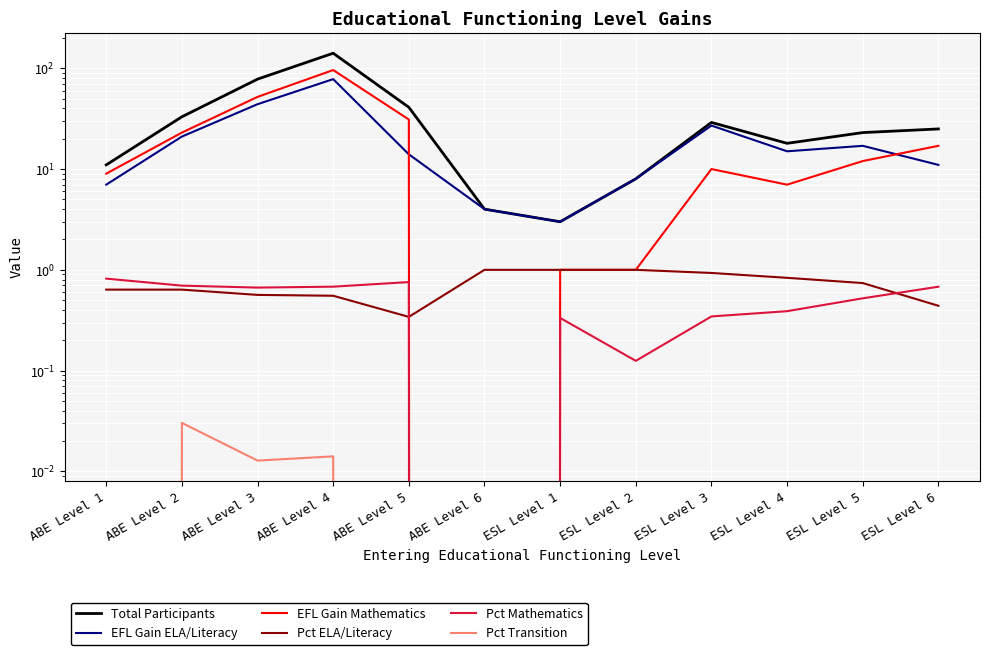

Count the Pct Transition values in the range 0 to 1.

12